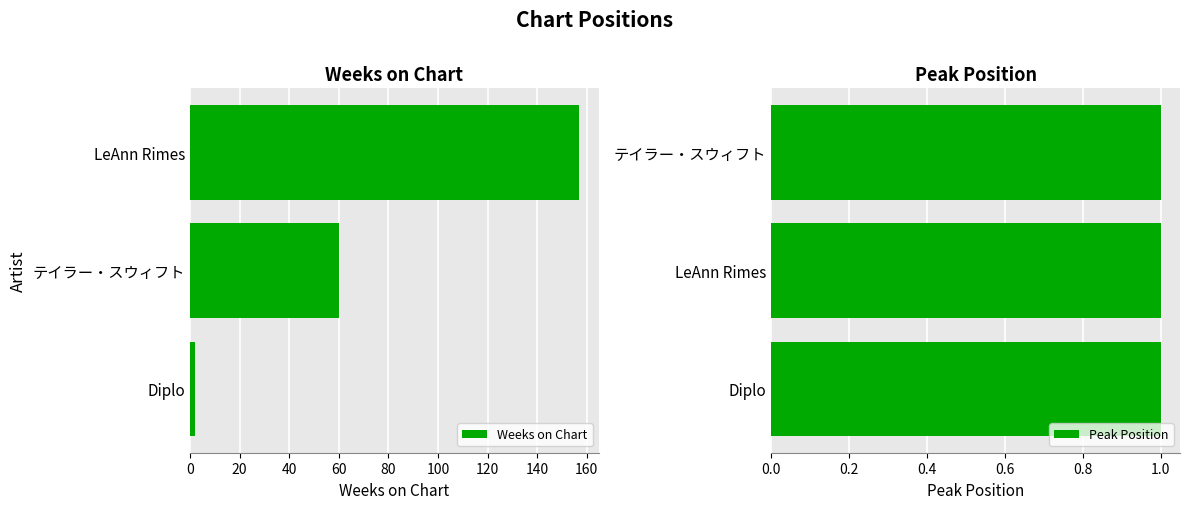

At which label is Weeks on Chart closest to 79?

テイラー・スウィフト